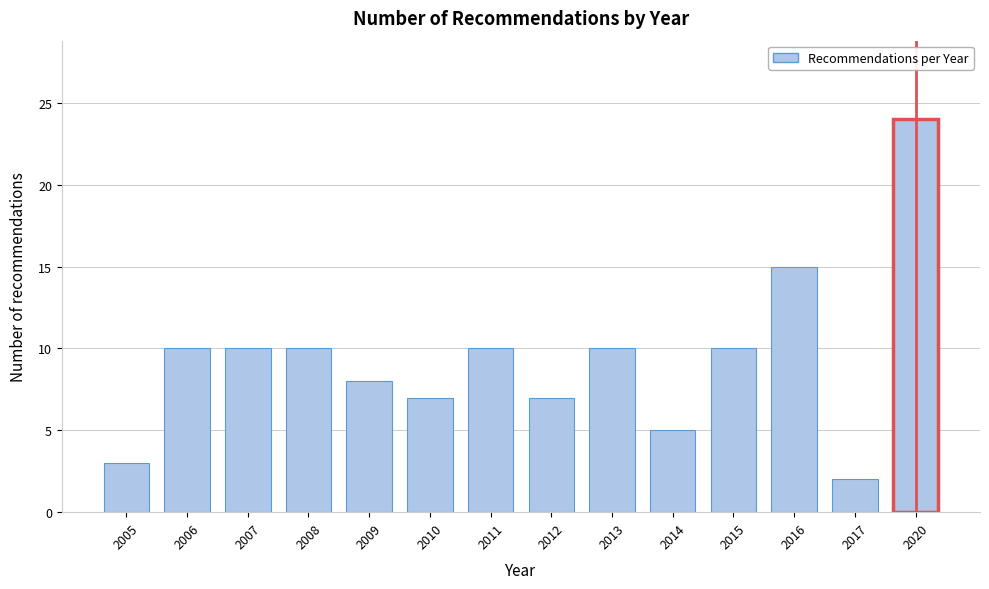

Reading left to right, list all the values displayed in this chart.

2005=3	2006=10	2007=10	2008=10	2009=8	2010=7	2011=10	2012=7	2013=10	2014=5	2015=10	2016=15	2017=2	2020=24